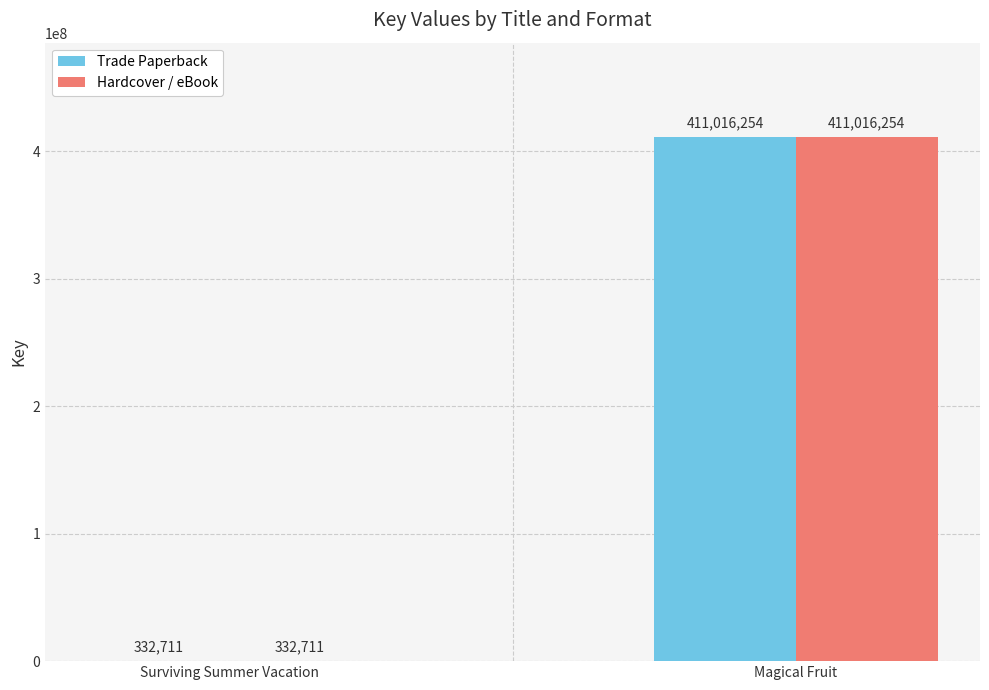

The Hardcover / eBook series shows 262136158 at Magical Fruit. True or false?

False